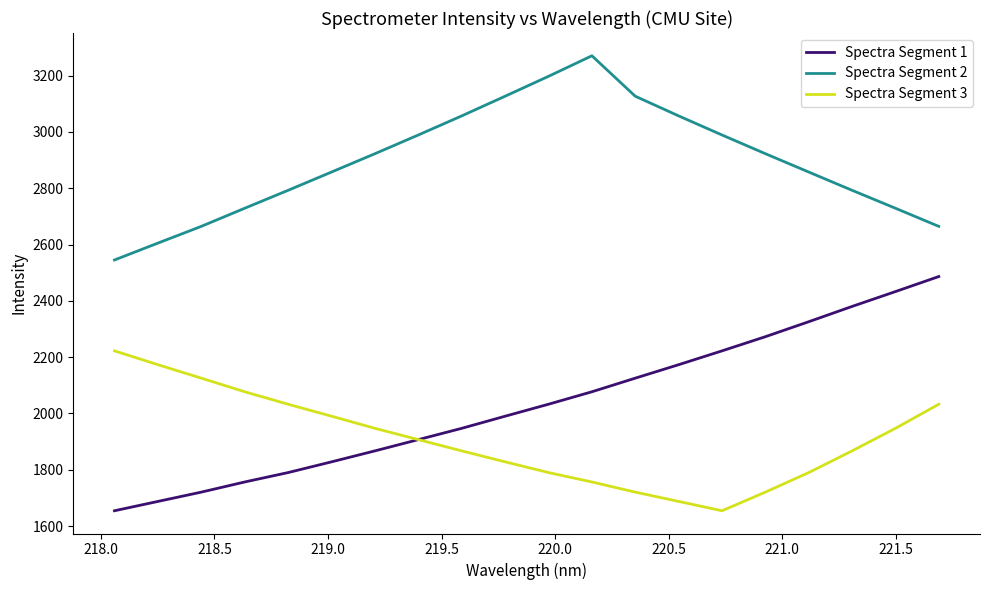

Which series has the widest spread of values?

Spectra Segment 1